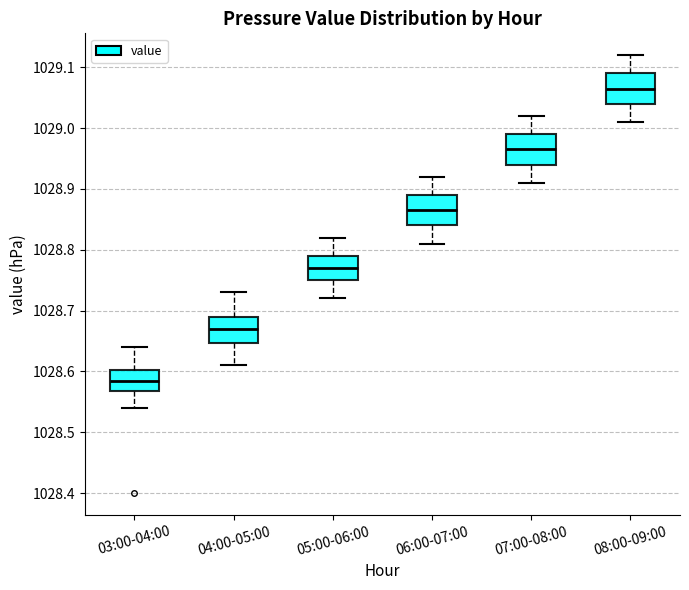

Where is the upper edge of the box for 06:00-07:00 on the y-axis? The values are not printed on the chart, so give them approximately, as read against the axis.

1028.89